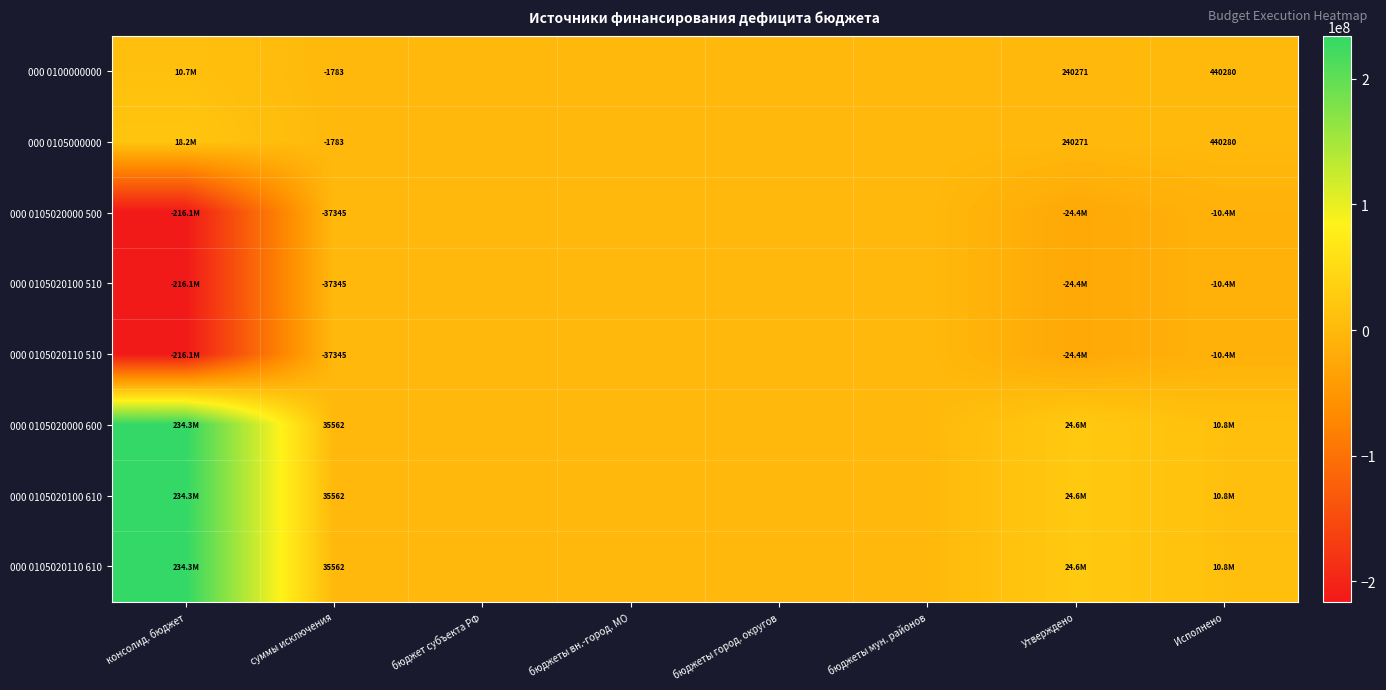

At which category is the sum across all series the highest?

консолид. бюджет